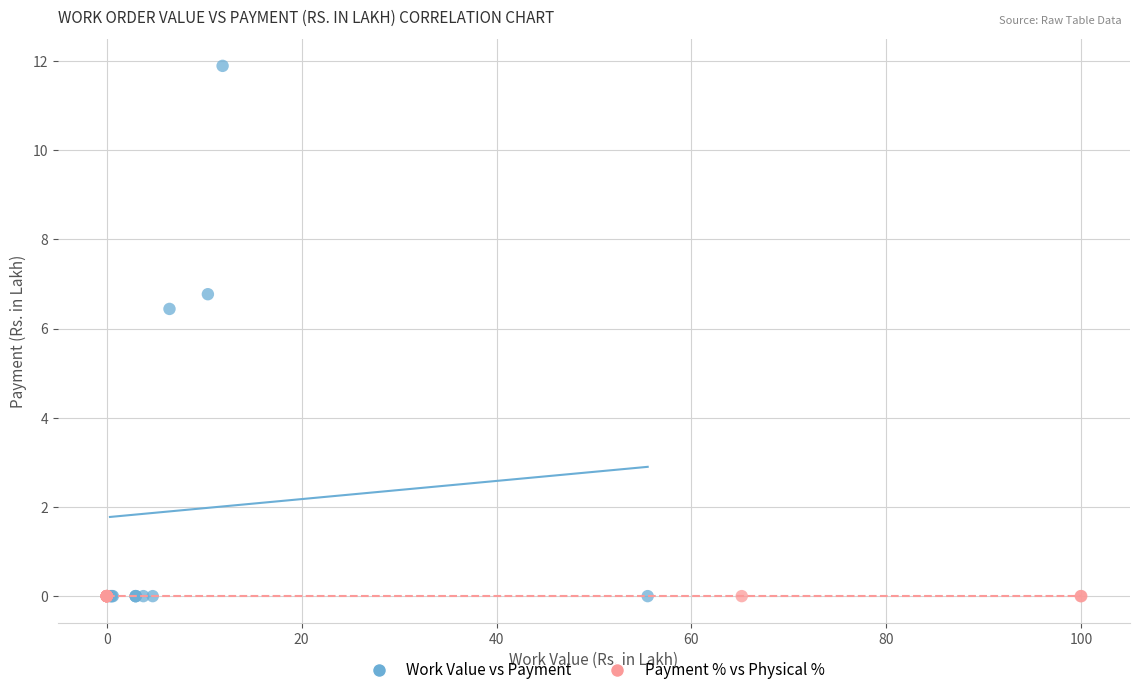

Which series contains the highest Y value?

Work Value vs Payment